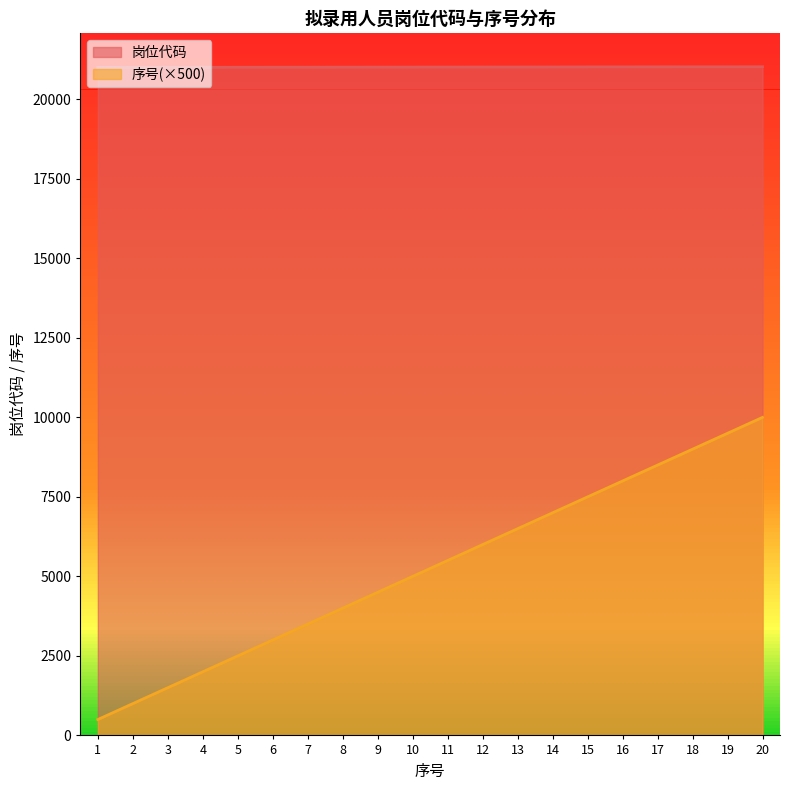

Where is 序号 nearest to the value 5250?

10